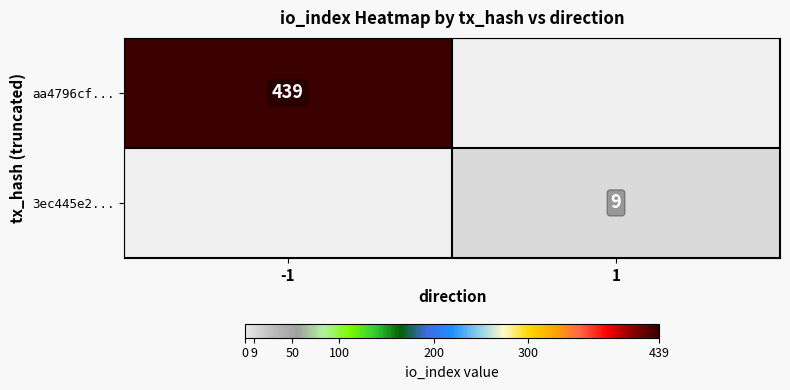

Is it true that aa4796cf... equals 439 at -1?

True